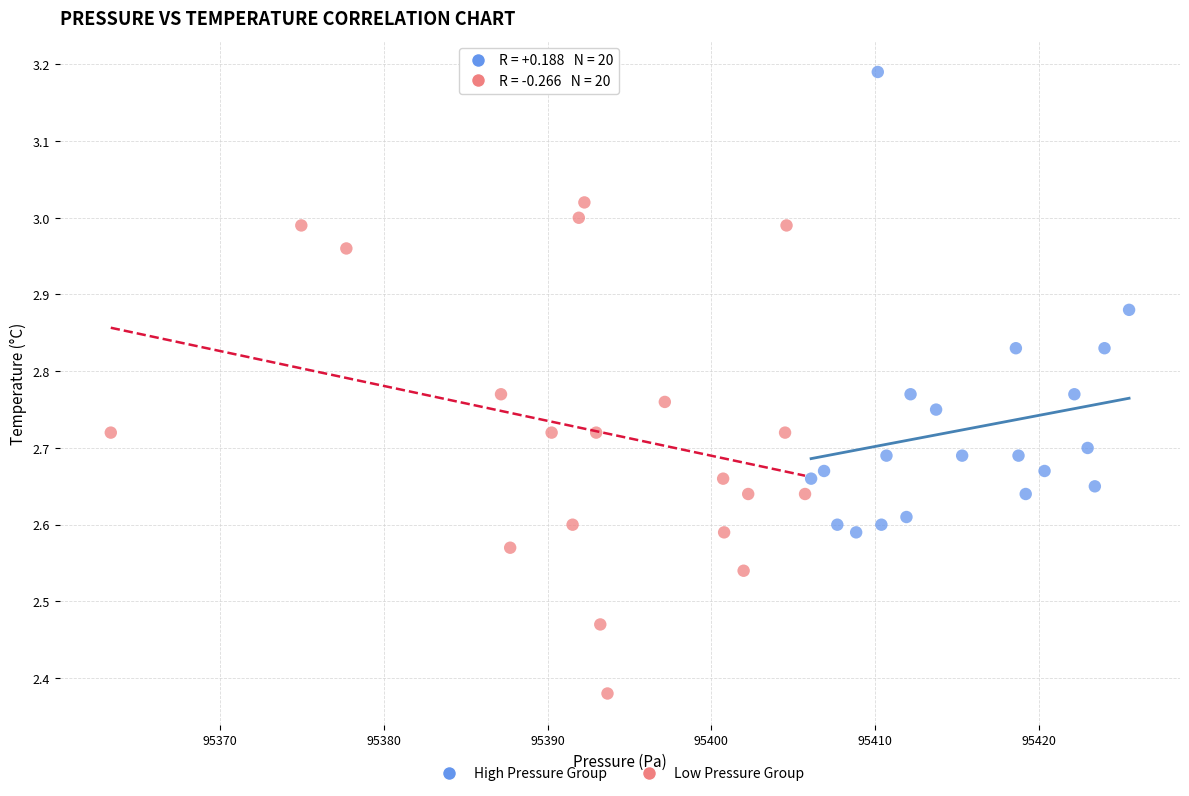

Which series reaches the minimum Y coordinate?

Low Pressure Group